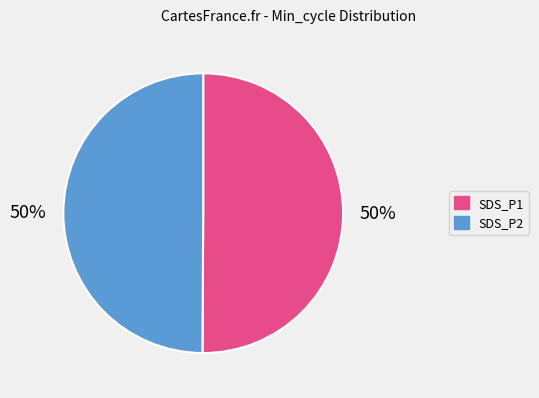

To the nearest percent, what is the average slice percentage?

50%